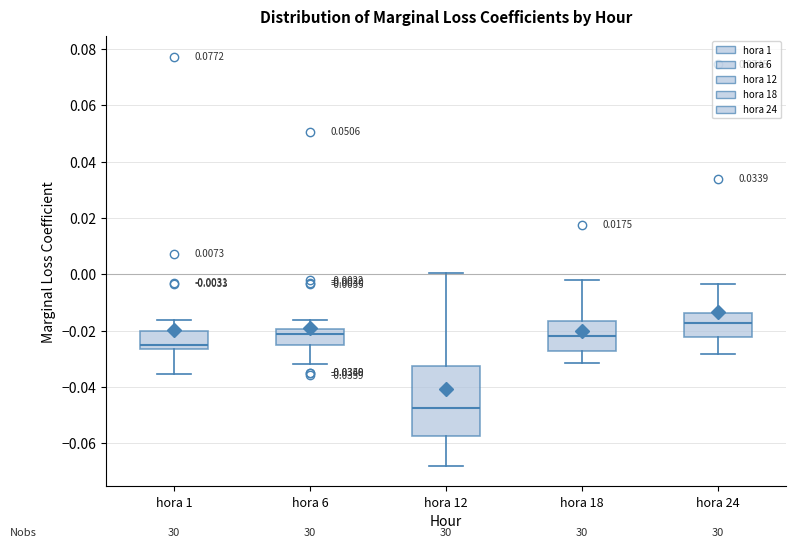

Which box's median line is the highest?

hora 24